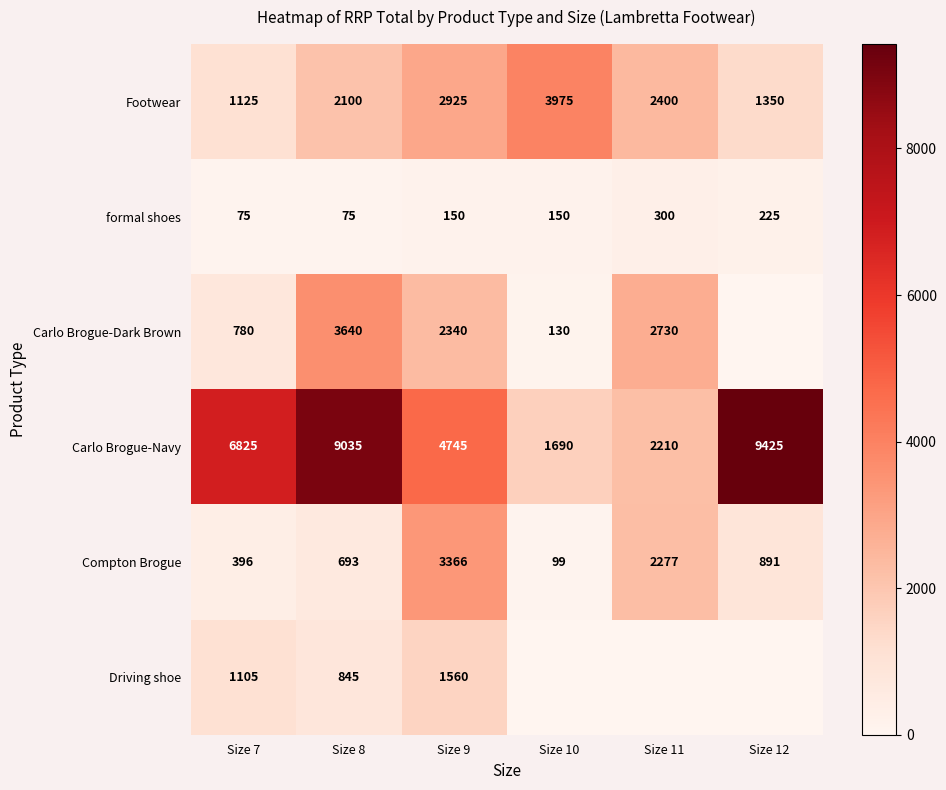

How many data points in Compton Brogue are less than 891?

3